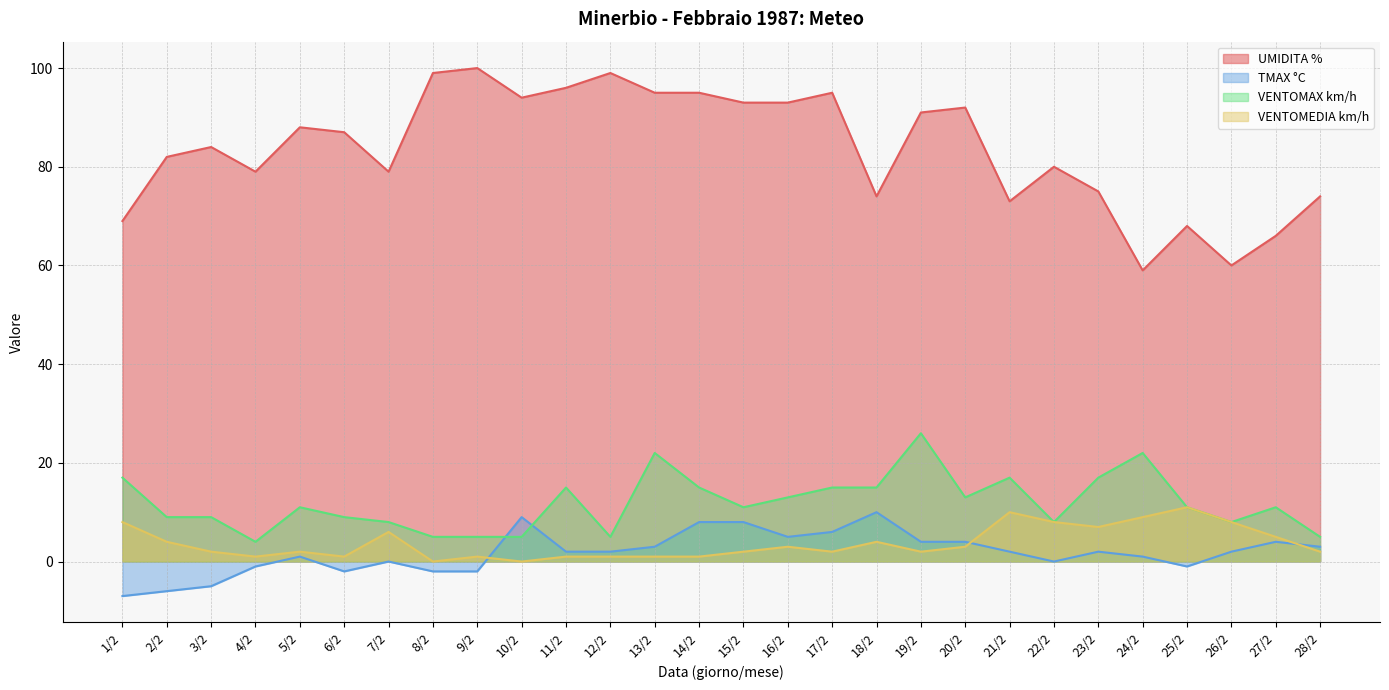

The value of VENTOMAX km/h at 6/2 is 9. True or false?

True